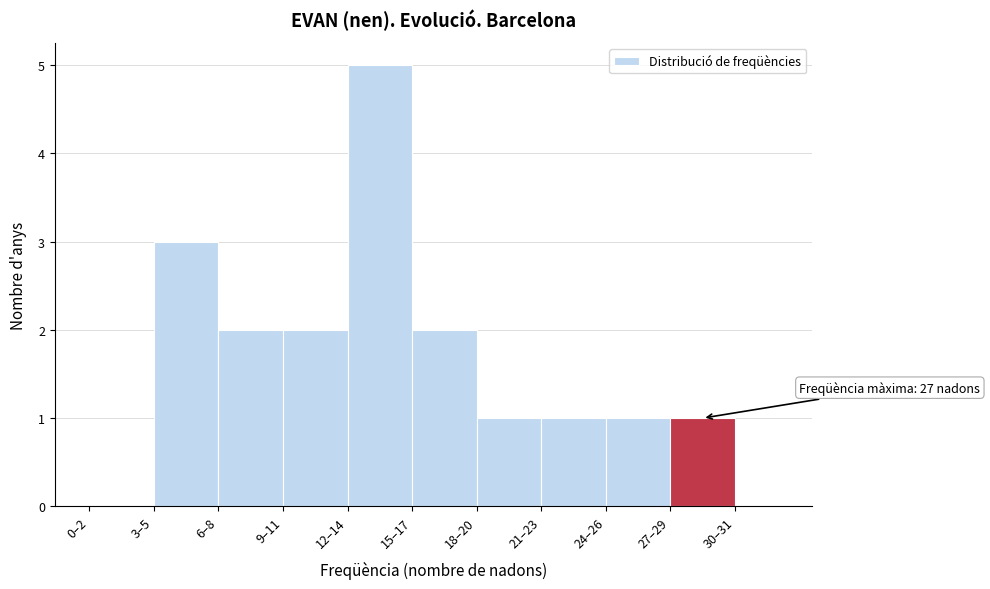

Reading right to left, what are all the values shown in this chart?

30–31=0	27–29=1	24–26=1	21–23=1	18–20=1	15–17=2	12–14=5	9–11=2	6–8=2	3–5=3	0–2=0